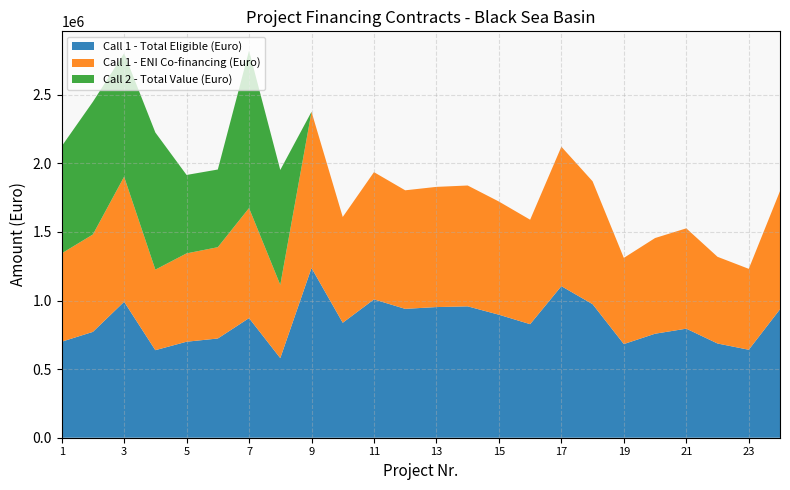

Reading left to right, extract all data points from this chart.

Call 1 - Total Eligible (Euro): 699993.0	771779.6	991173.7	638264.9	700000.0	723472.2	872118.0	580335.6	1237786.2	838278.3	1008497.0	939544.0	952583.6	957792.2	896865.0	827860.0	1105081.0	973705.8	682883.6	758303.0	795118.2	686996.0	641342.0	936642.0
Call 1 - ENI Co-financing (Euro): 643993.6	710037.2	911879.8	587203.7	644000.0	665594.5	802348.6	533908.7	1138763.3	771216.1	927817.2	864380.5	876376.8	881168.9	825115.8	761631.2	1016674.5	895809.3	628252.9	697638.8	731508.8	632036.3	590034.6	861710.6
Call 2 - Total Value (Euro): 780701.0	967479.0	900173.0	1000000.0	571889.0	566400.0	1147440.1	837999.8	0.0	0.0	0.0	0.0	0.0	0.0	0.0	0.0	0.0	0.0	0.0	0.0	0.0	0.0	0.0	0.0